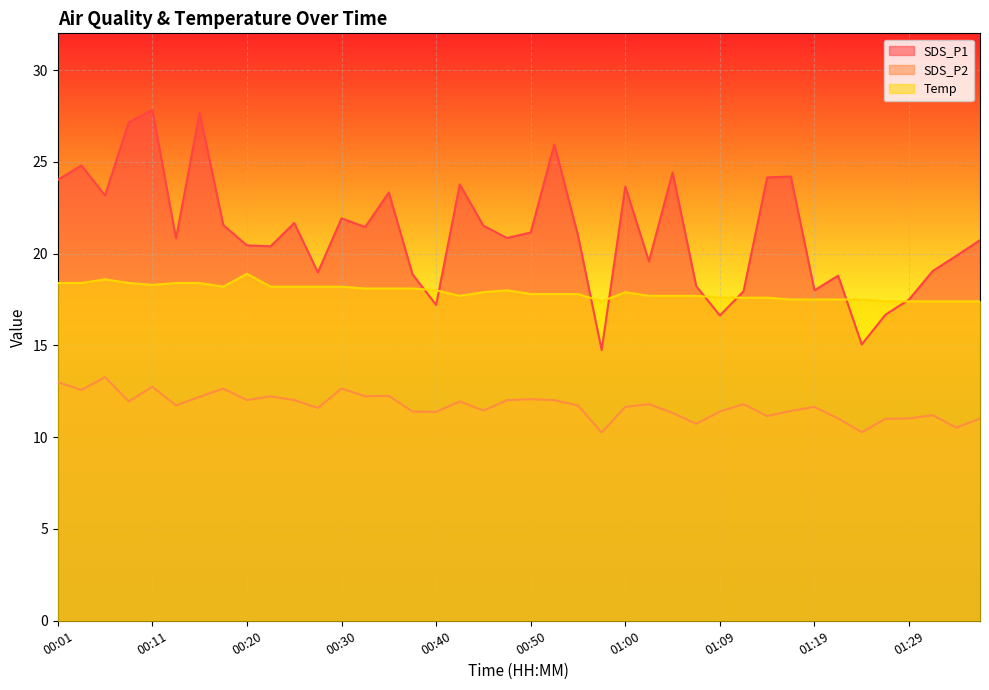

Between 00:11 and 00:13, which series saw the biggest shift?

SDS_P1